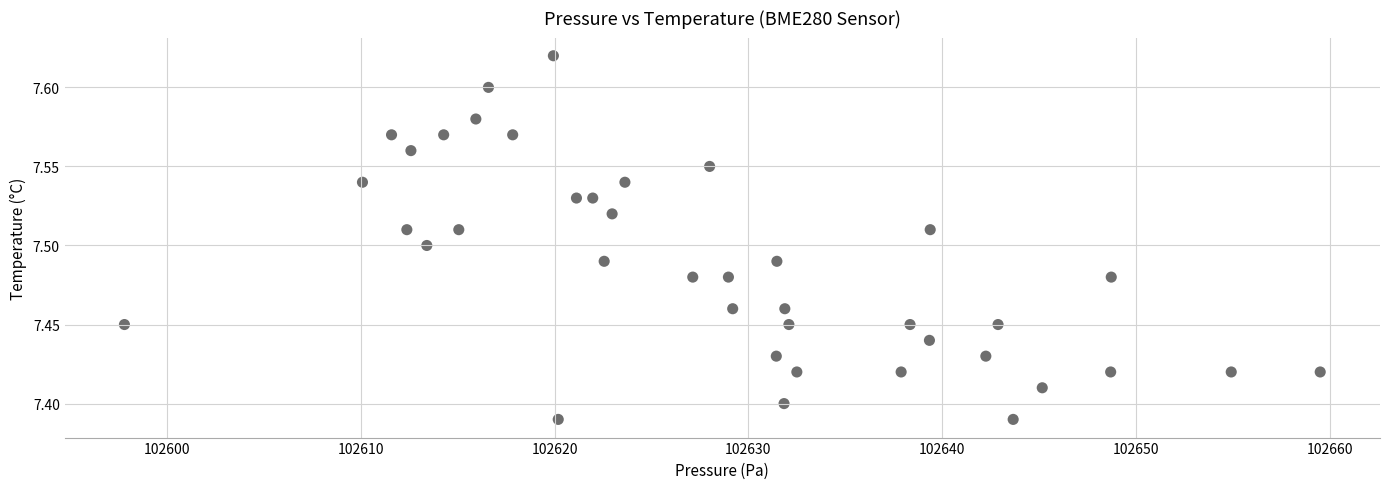

What is the range of X values (max minus min)?

61.7